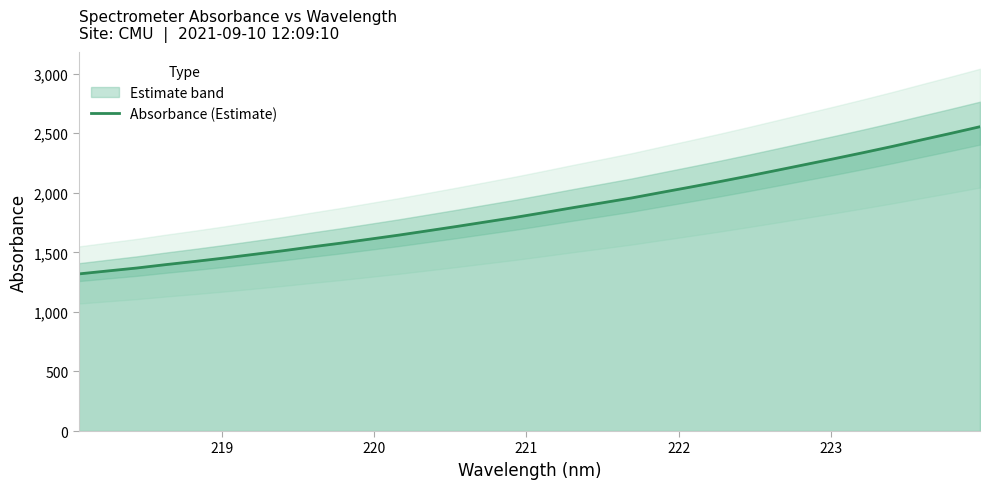

Reading left to right, list all the values displayed in this chart.

1318.7	1343.8	1368.5	1397.0	1423.9	1452.1	1482.3	1512.6	1545.5	1576.8	1610.6	1644.5	1680.8	1717.4	1755.4	1793.2	1833.7	1875.3	1915.4	1956.0	2001.3	2046.1	2091.7	2139.0	2188.0	2237.4	2286.8	2337.6	2389.8	2444.6	2498.6	2554.2